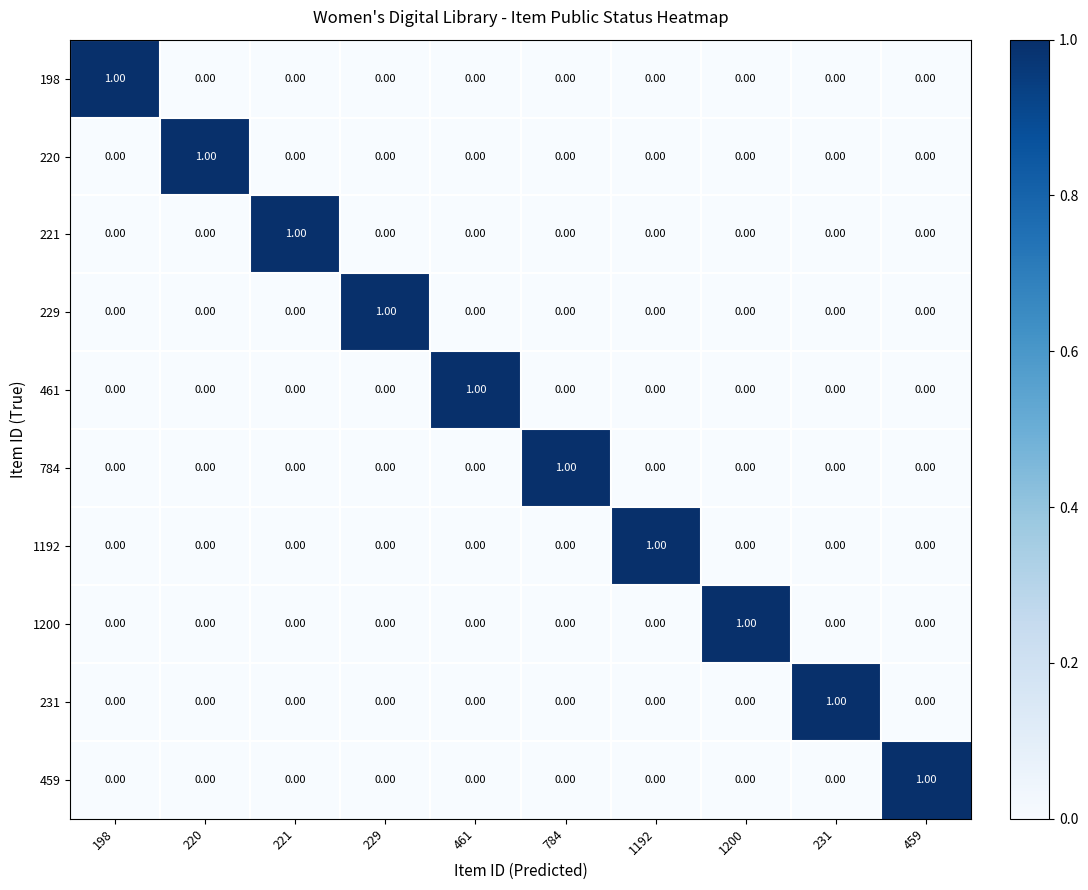

Between 459 and 784, which is larger?

459